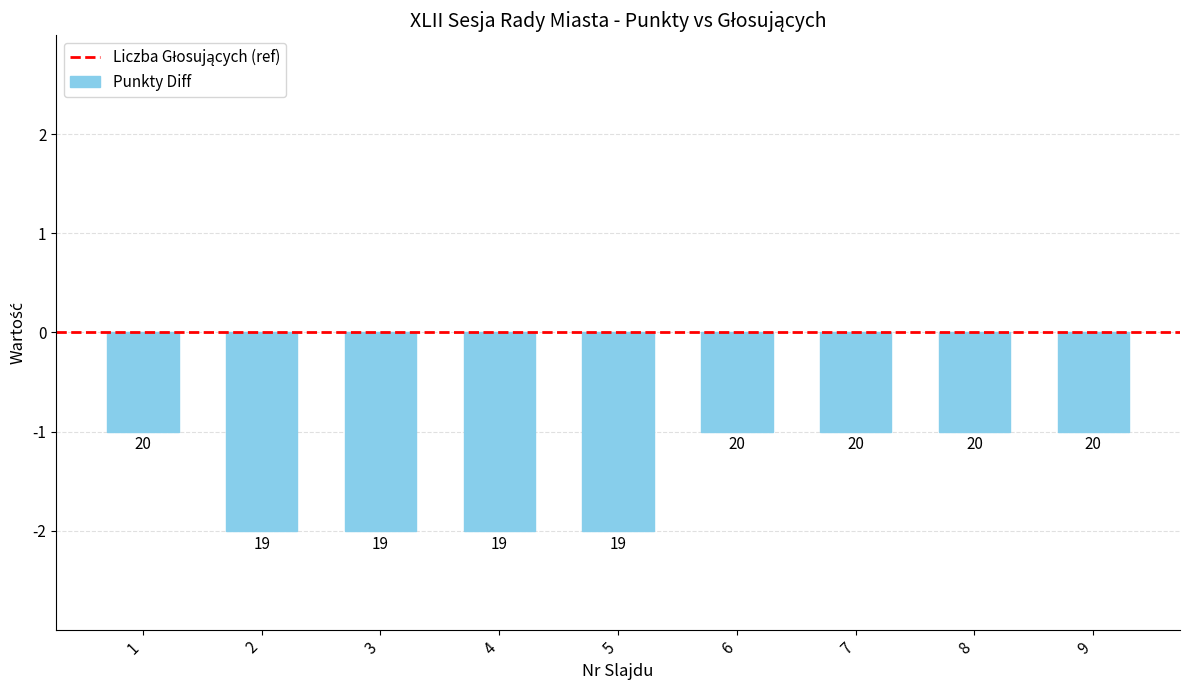

Reading left to right, extract all data points from this chart.

-1	-2	-2	-2	-2	-1	-1	-1	-1